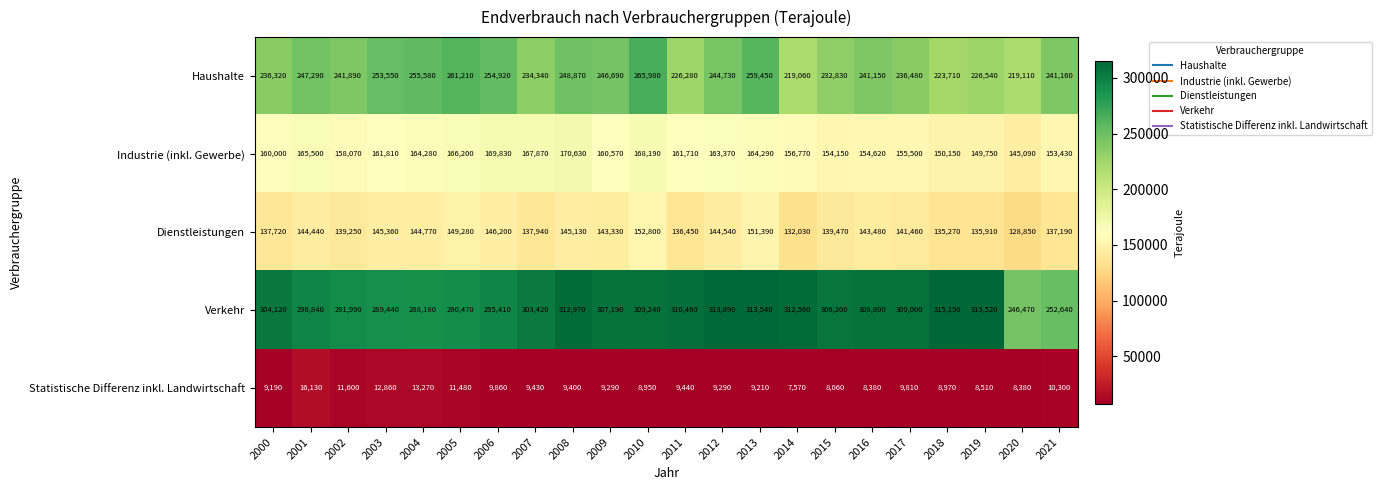

Which series has the widest spread of values?

Verkehr